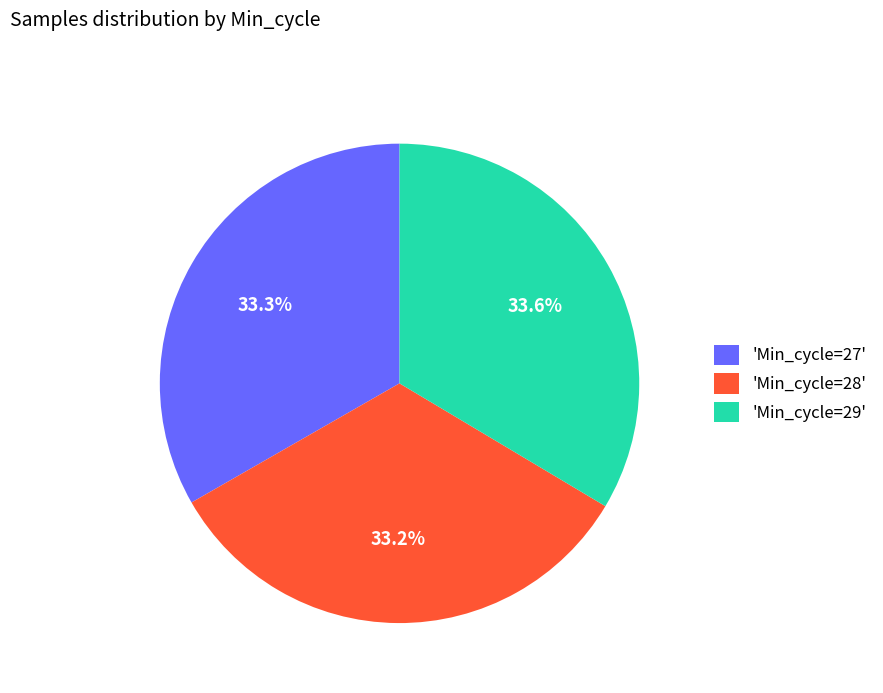

What is the ratio of the value at 'Min_cycle=27' to the value at 'Min_cycle=28'?

1.0